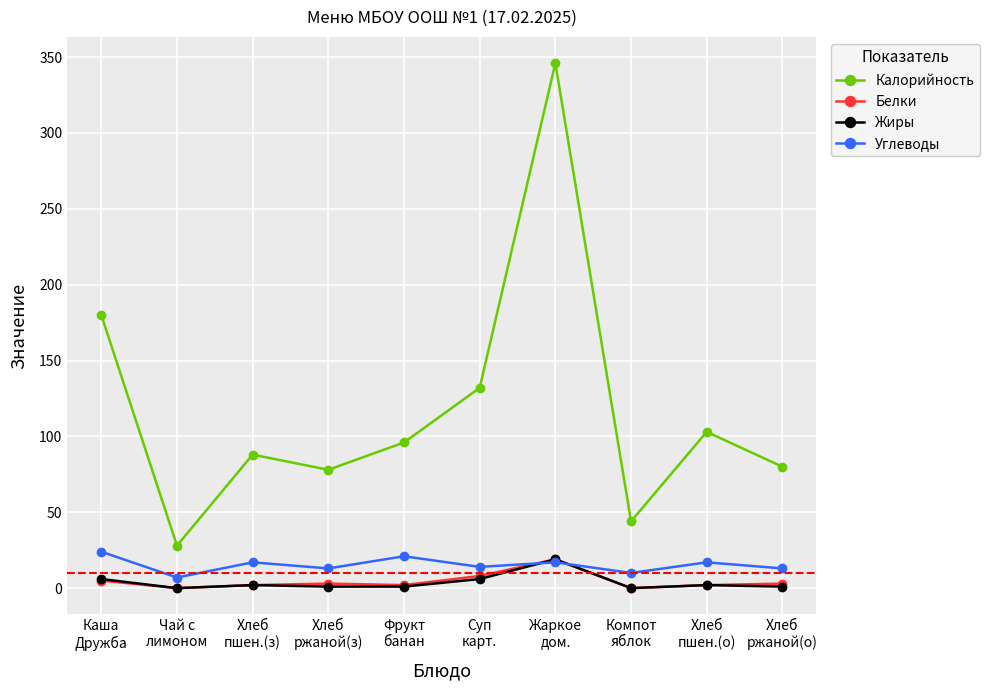

What is the difference between the second highest and minimum values in the Калорийность series?

152